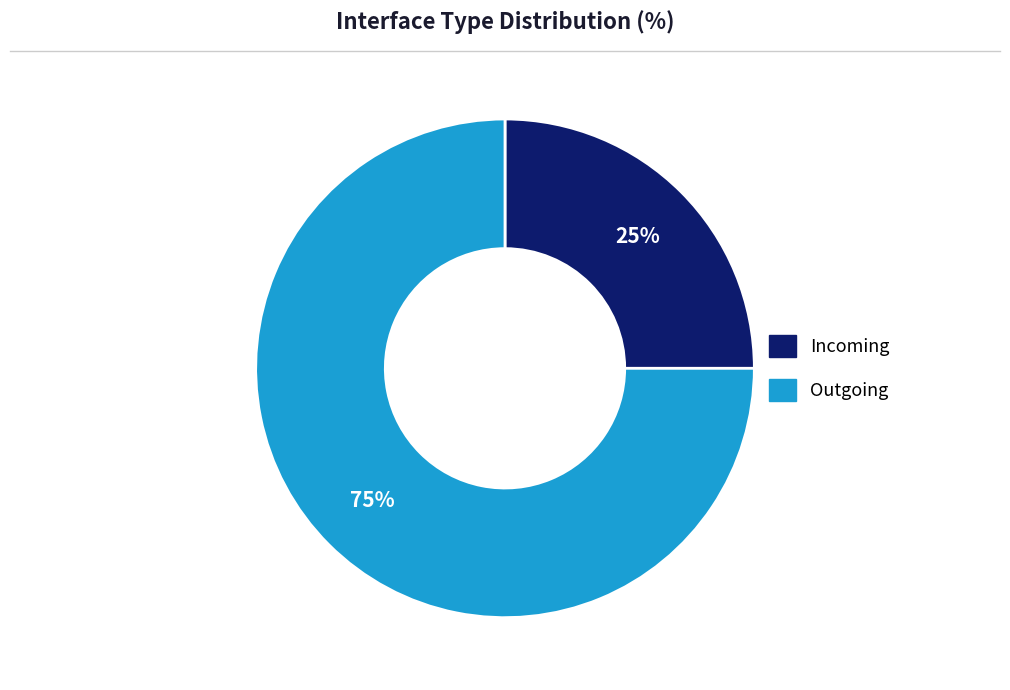

True or false: Incoming accounts for 25% of the total.

True